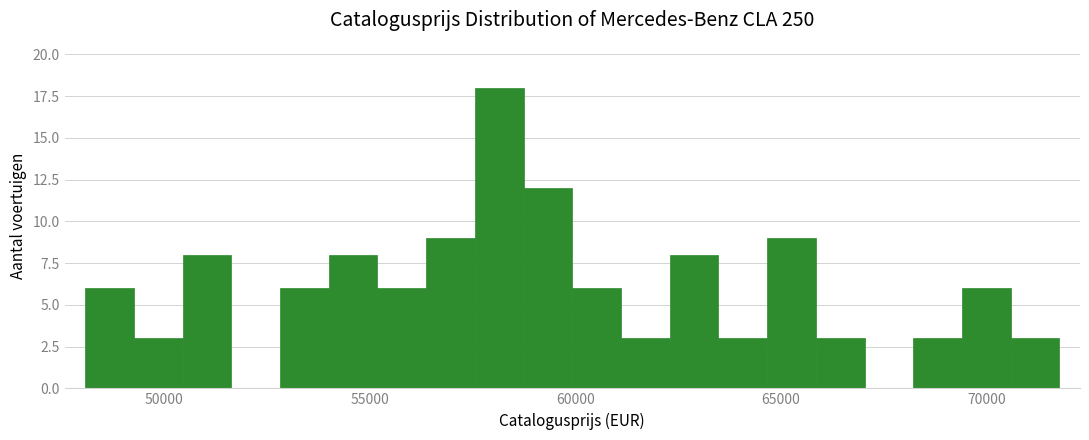

Read against the x-axis, roughly where is the centre of the tallest bar?

58000